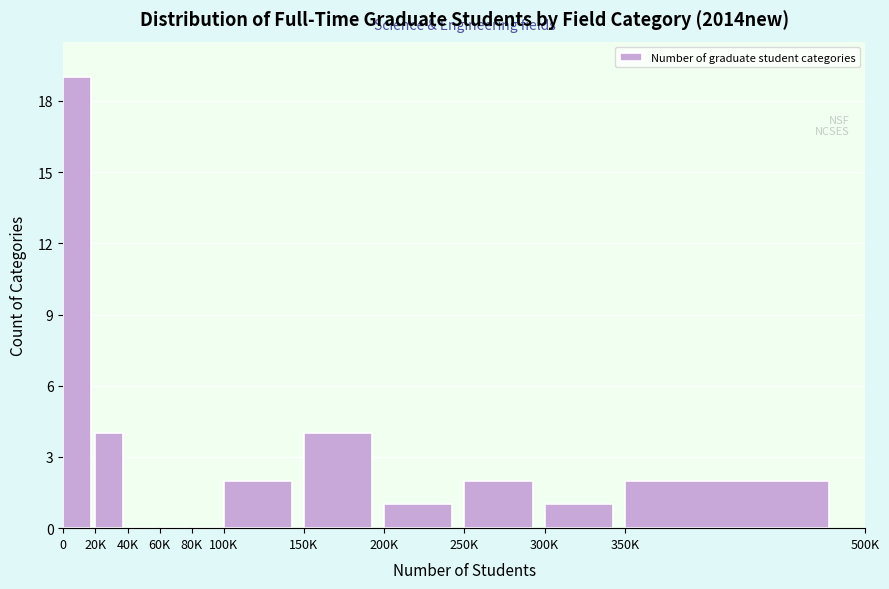

Reading right to left, extract all data points from this chart.

350K=2	300K=1	250K=2	200K=1	150K=4	100K=2	80K=0	60K=0	40K=0	20K=4	0=19